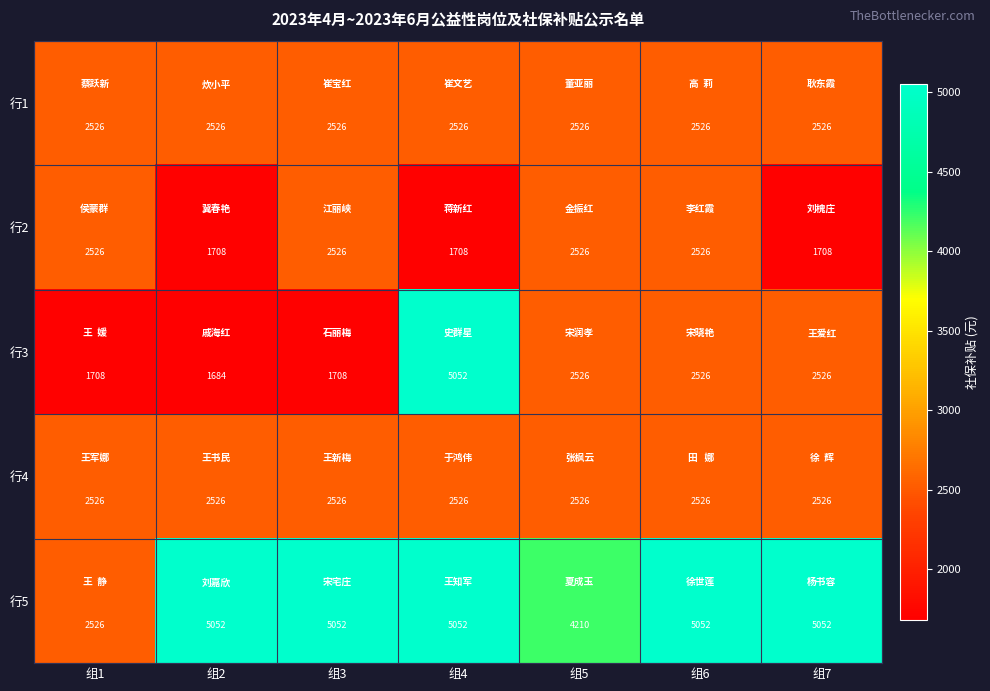

At how many categories does at least one series exceed 2806?

6